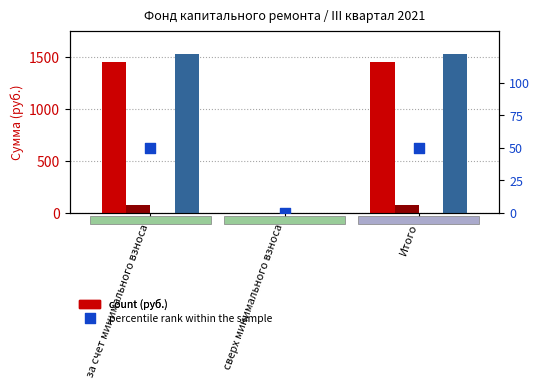

Which series contains the lowest Y value?

Остаток на начало